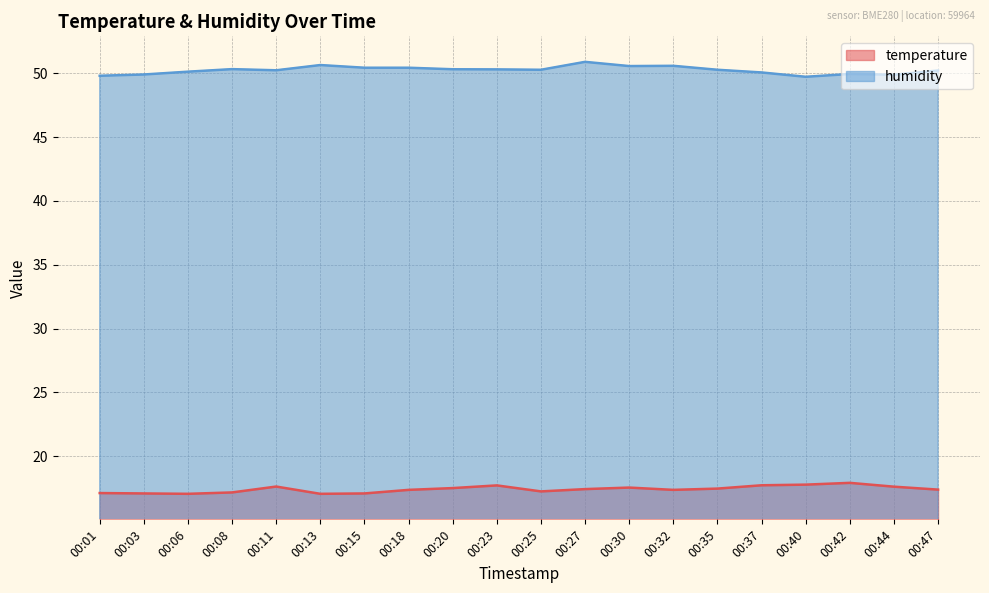

The humidity series shows 50.6 at 00:13. True or false?

True